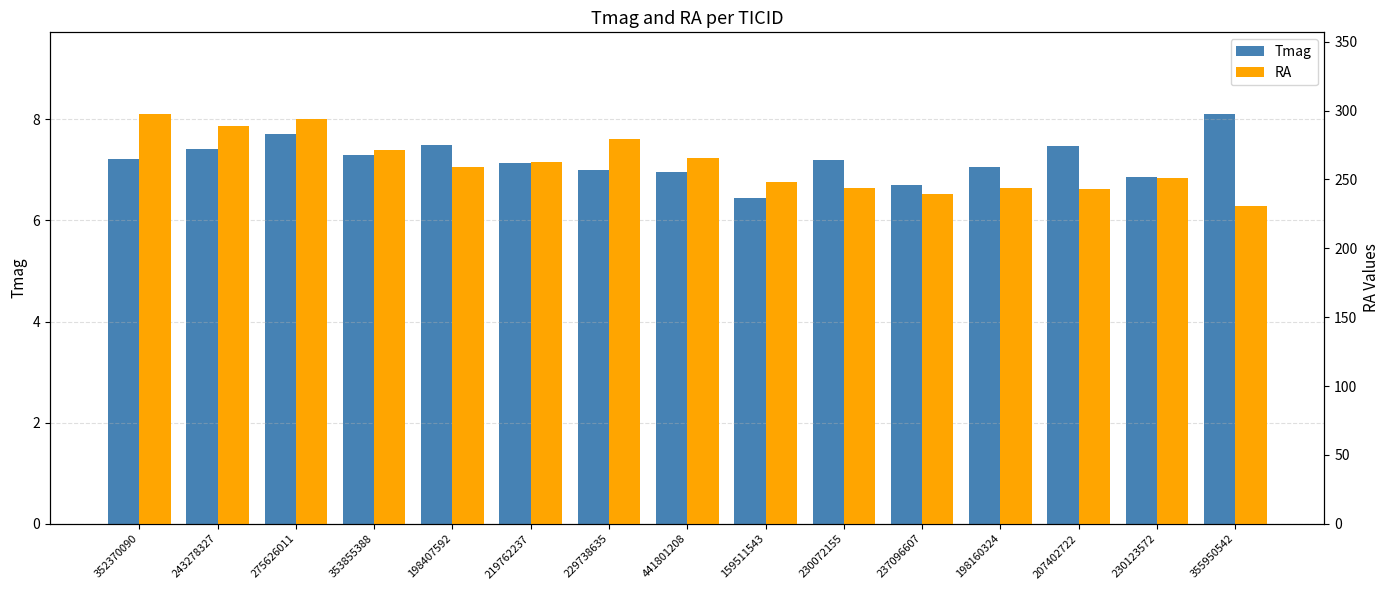

Which series has the largest total across all categories?

RA